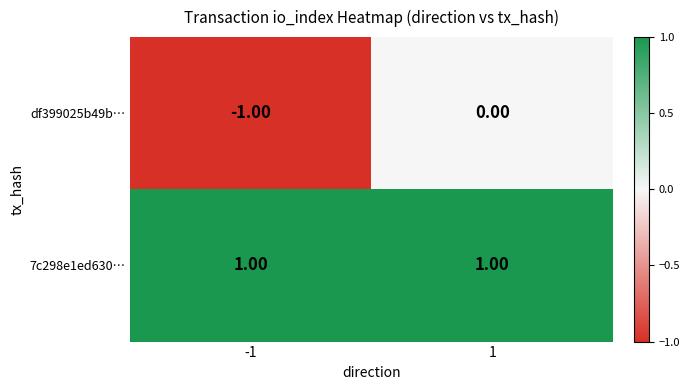

List the series in order of their overall mean, lowest first.

df399025b49b…, 7c298e1ed630…